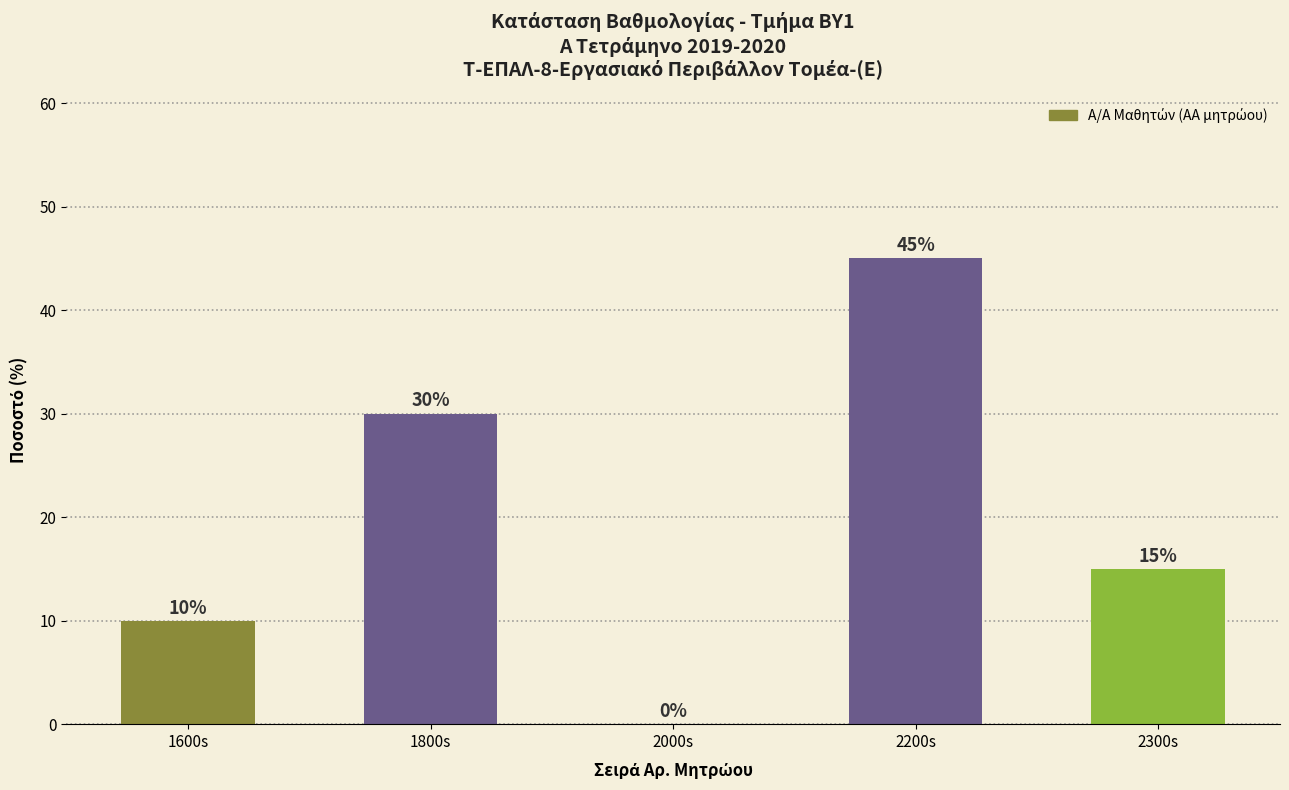

How many series are shown in this chart?

1